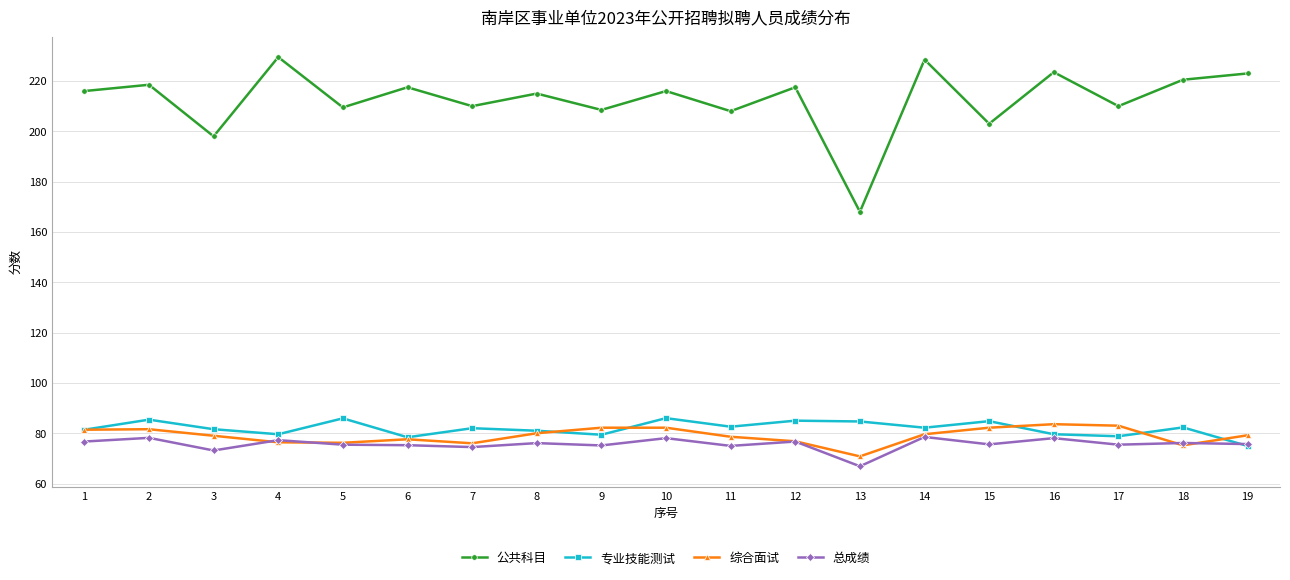

Is this an area chart (filled region under the line)?

No